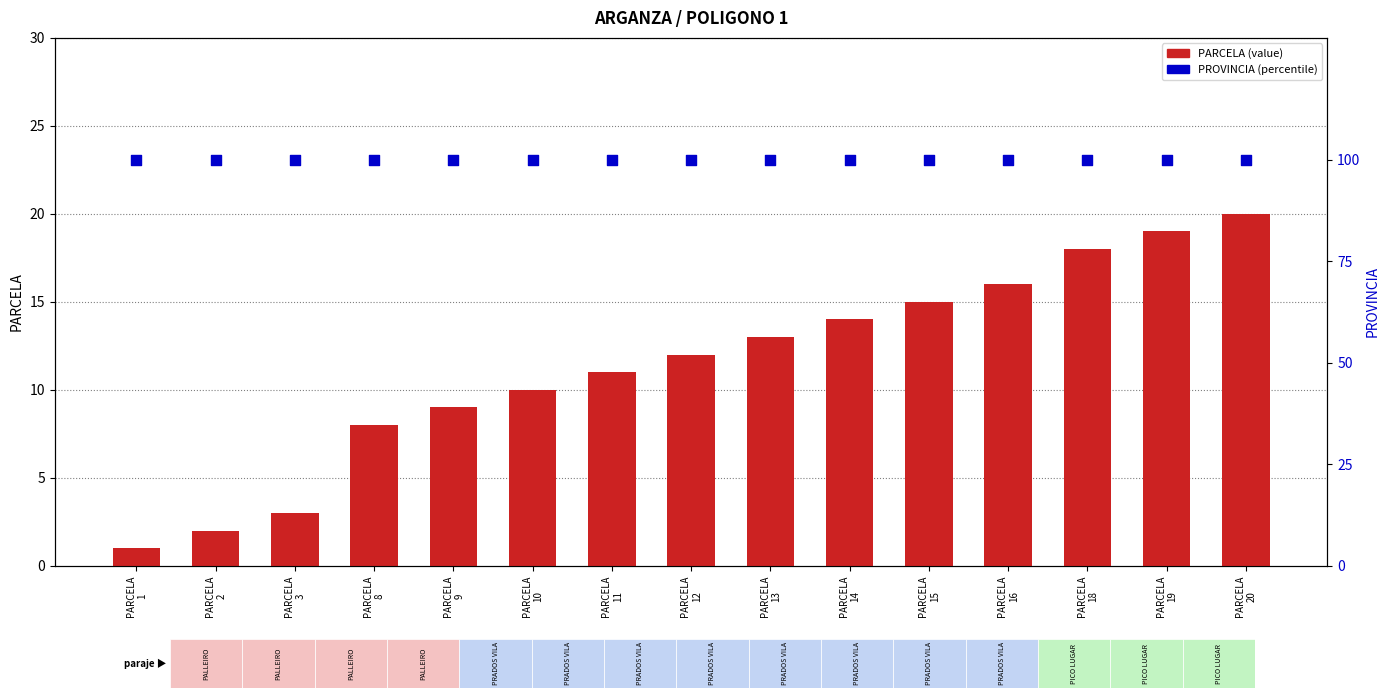

At which category is the sum across all series the highest?

PARCELA
20